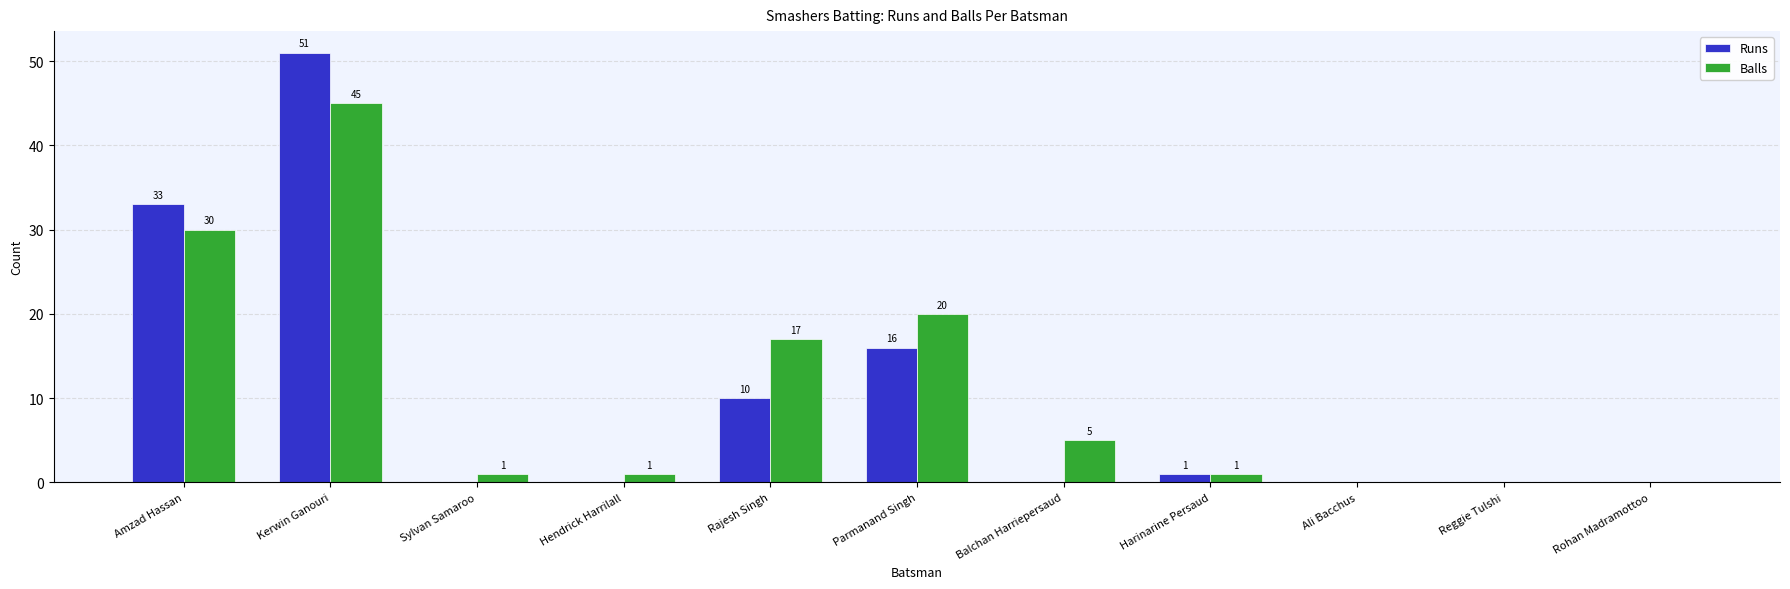

Are the bars horizontal?

No